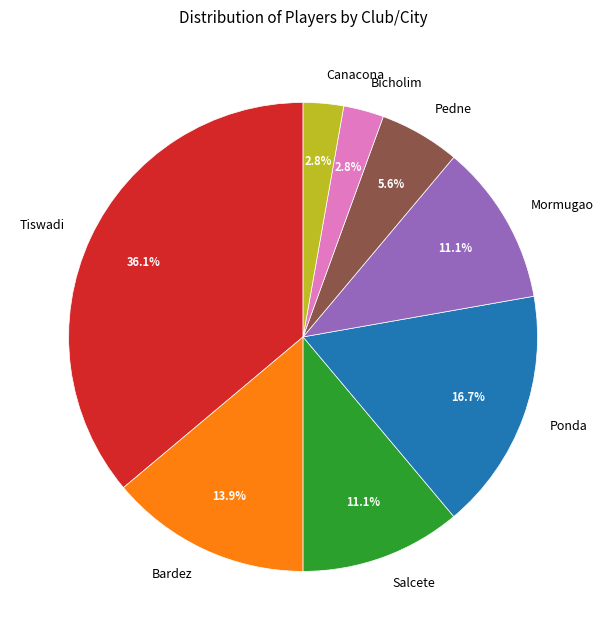

Which slice is the largest?

Tiswadi